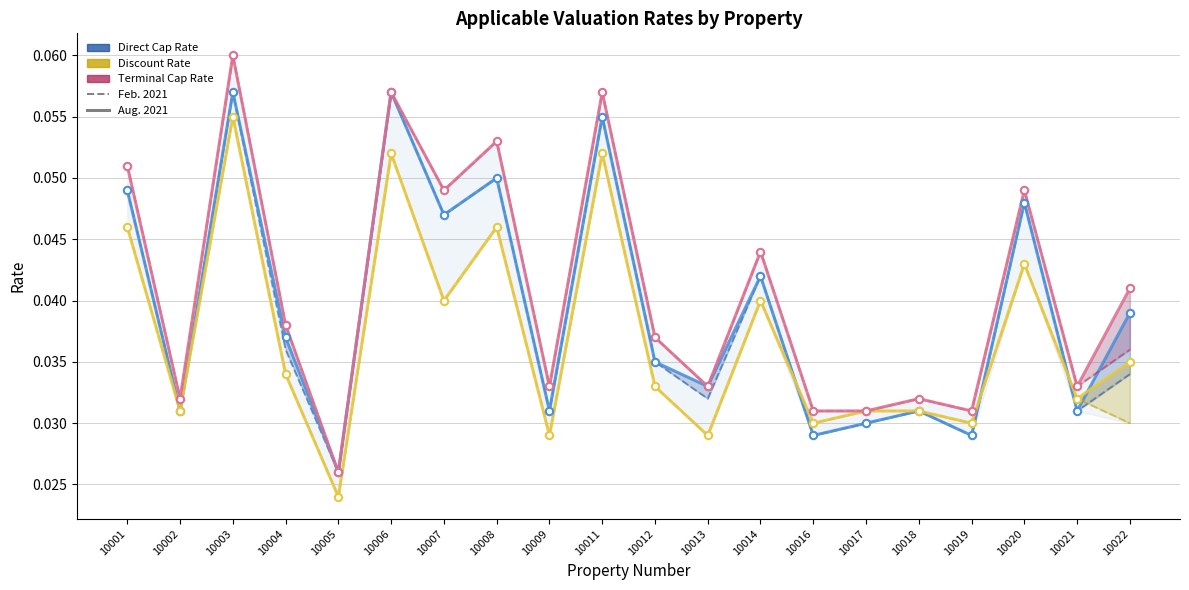

Which series contains the highest Y value?

Terminal Cap Rate Feb.2021